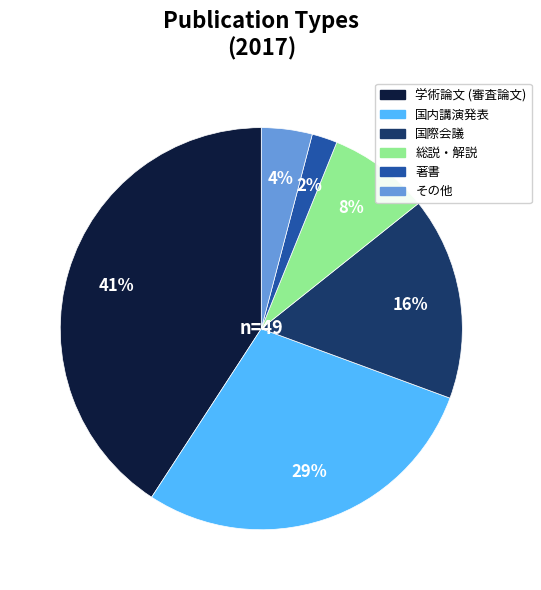

Does any single category account for the majority?

No